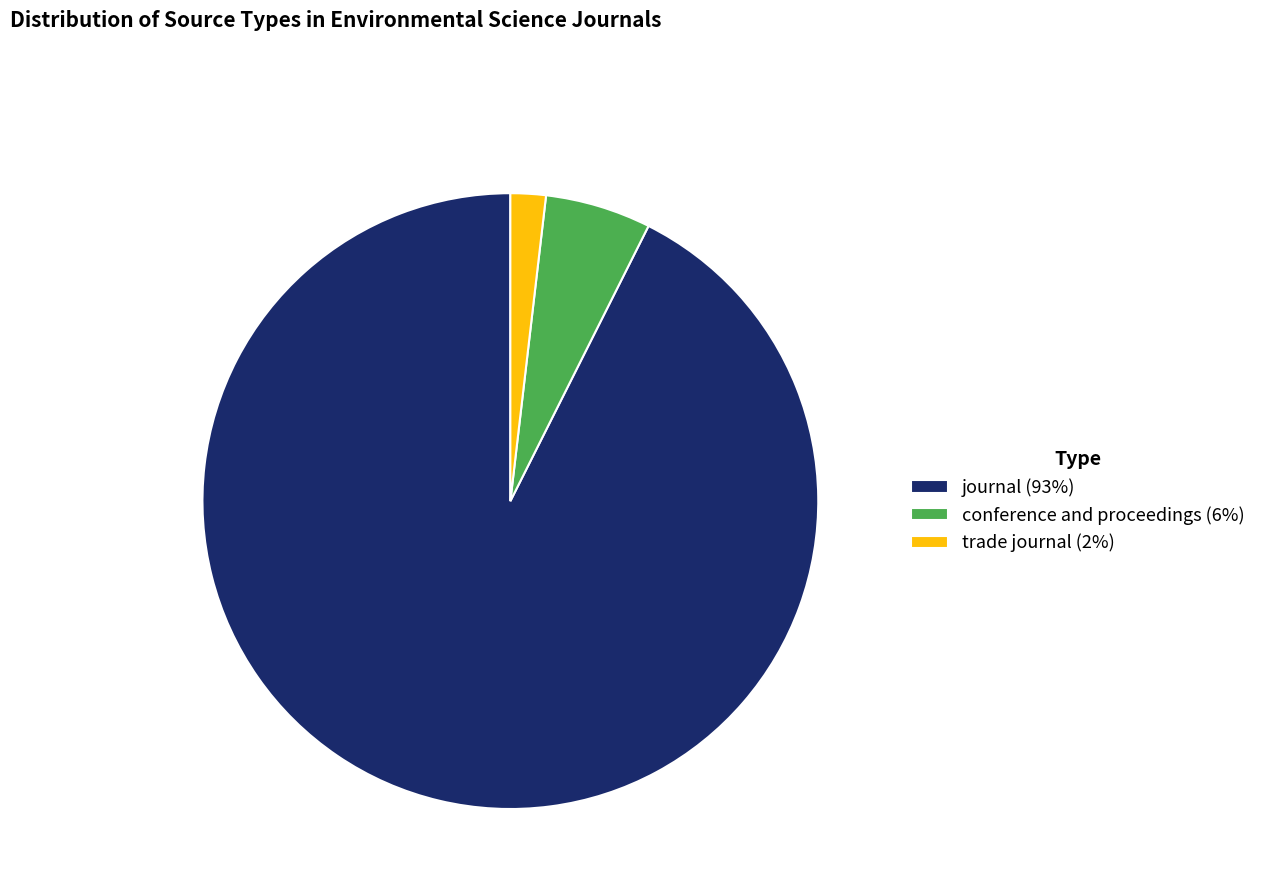

Does journal represent more than half of the total?

Yes